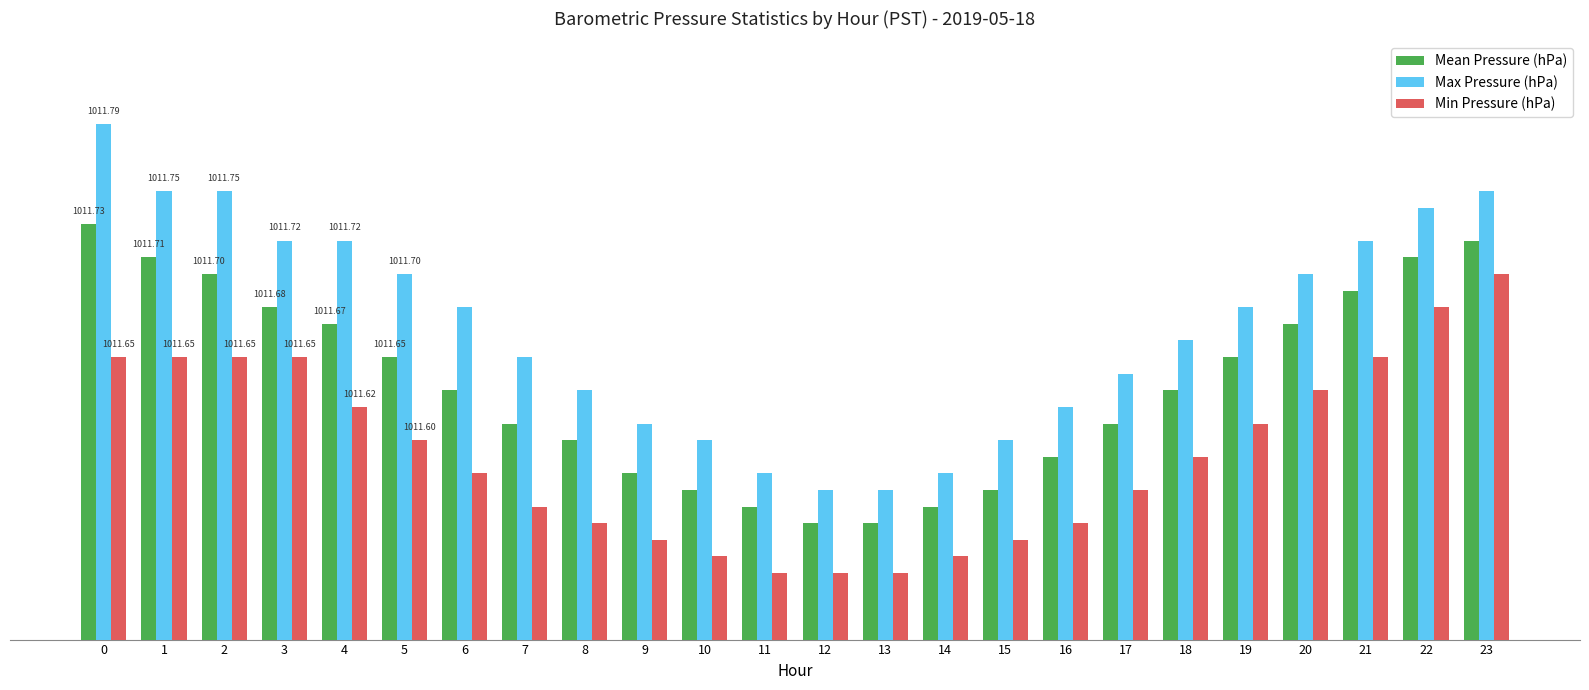

Rank the series at 12 from highest to lowest value.

Max Pressure (hPa), Mean Pressure (hPa), Min Pressure (hPa)